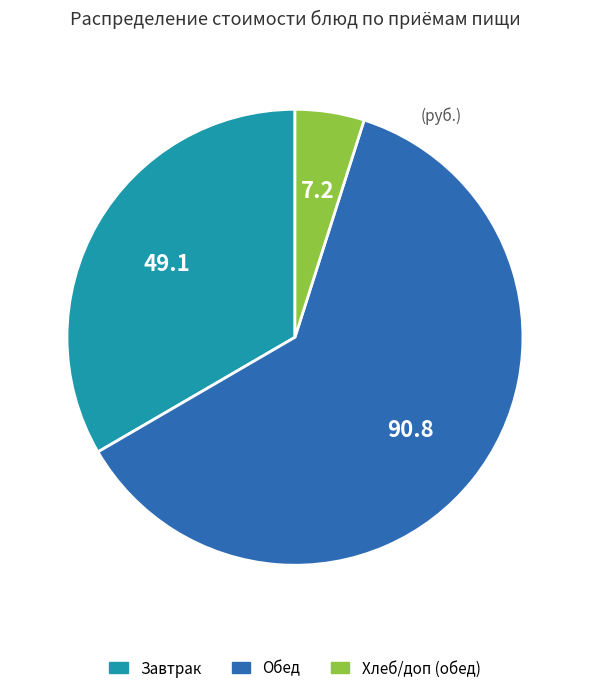

Is there any slice that represents more than half of the pie?

Yes